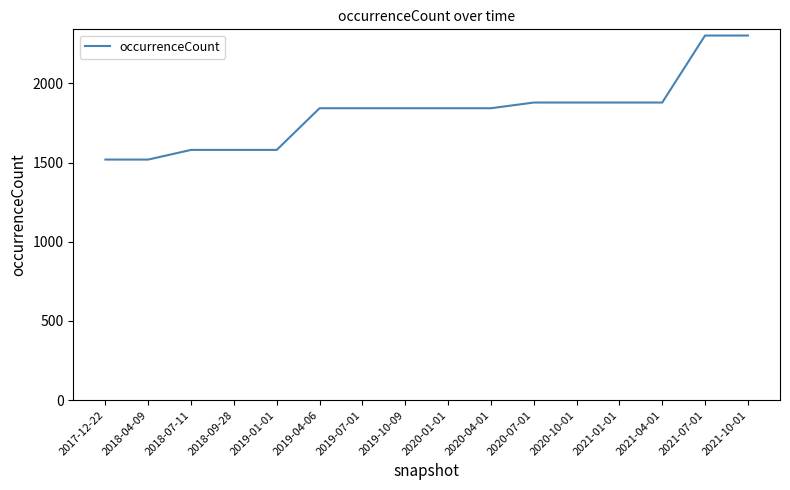

Reading left to right, what are all the values shown in this chart?

2017-12-22=1519	2018-04-09=1519	2018-07-11=1580	2018-09-28=1580	2019-01-01=1580	2019-04-06=1843	2019-07-01=1843	2019-10-09=1843	2020-01-01=1843	2020-04-01=1843	2020-07-01=1879	2020-10-01=1879	2021-01-01=1879	2021-04-01=1879	2021-07-01=2302	2021-10-01=2302